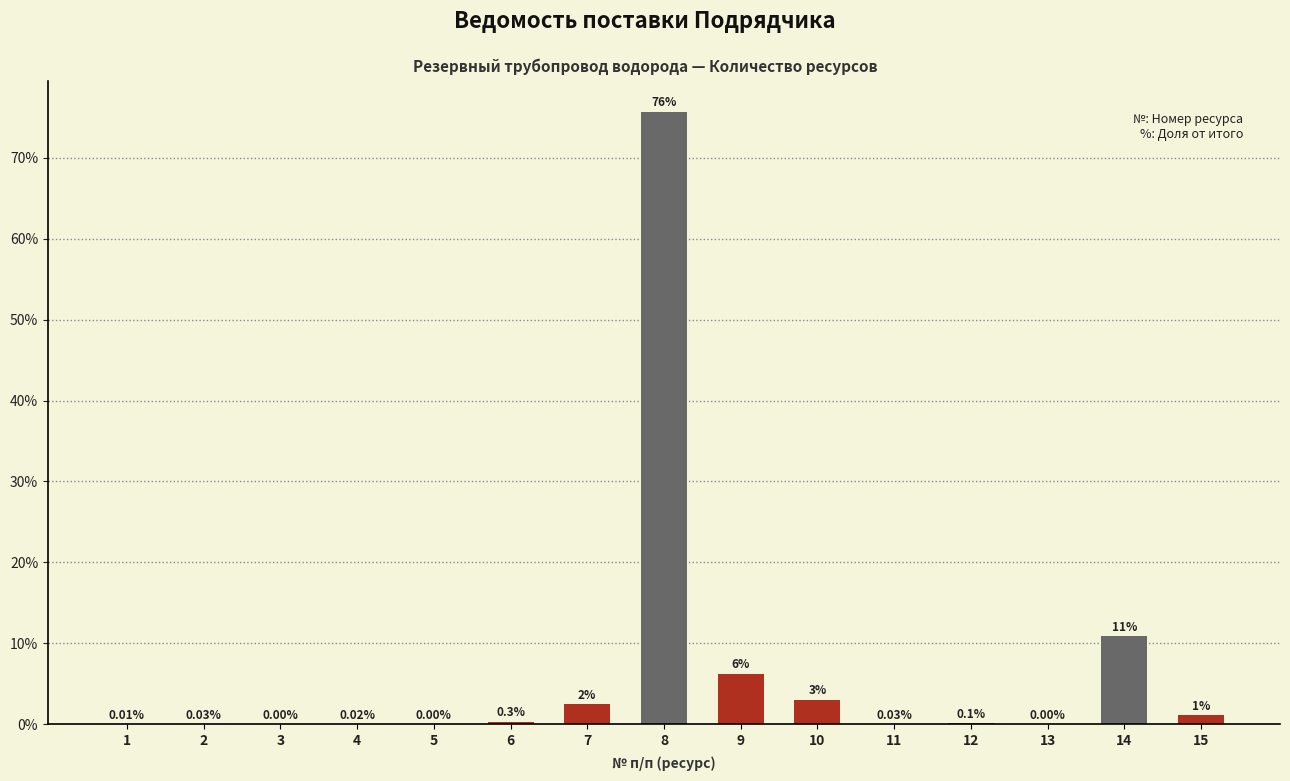

What is the sum of all values?

100.0